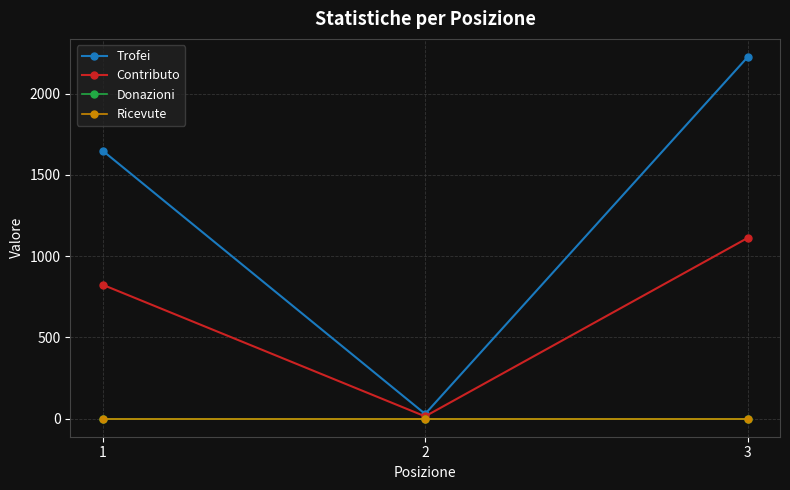

What is the difference between the maximum and minimum values in the Trofei series?

2196